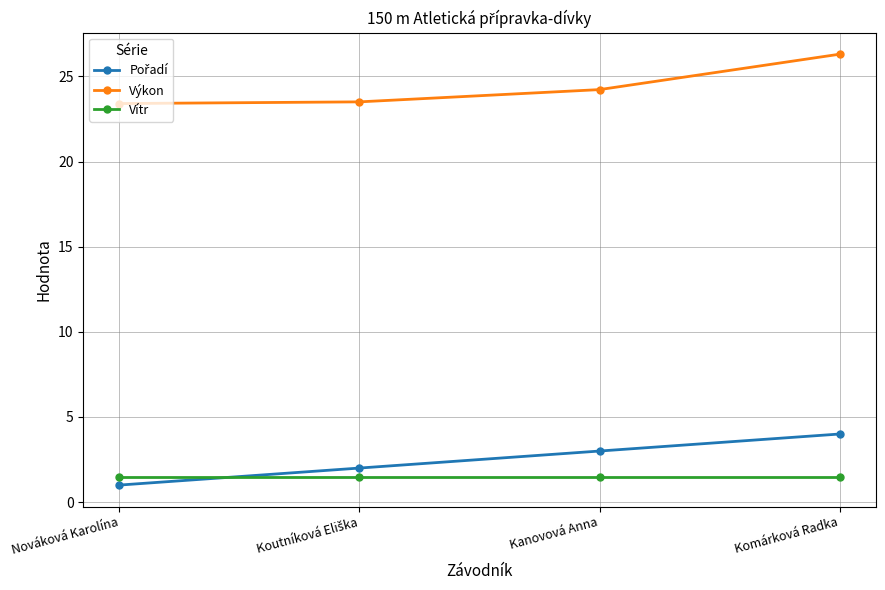

What is the spread (max minus min) of values at Komárková Radka?

24.8